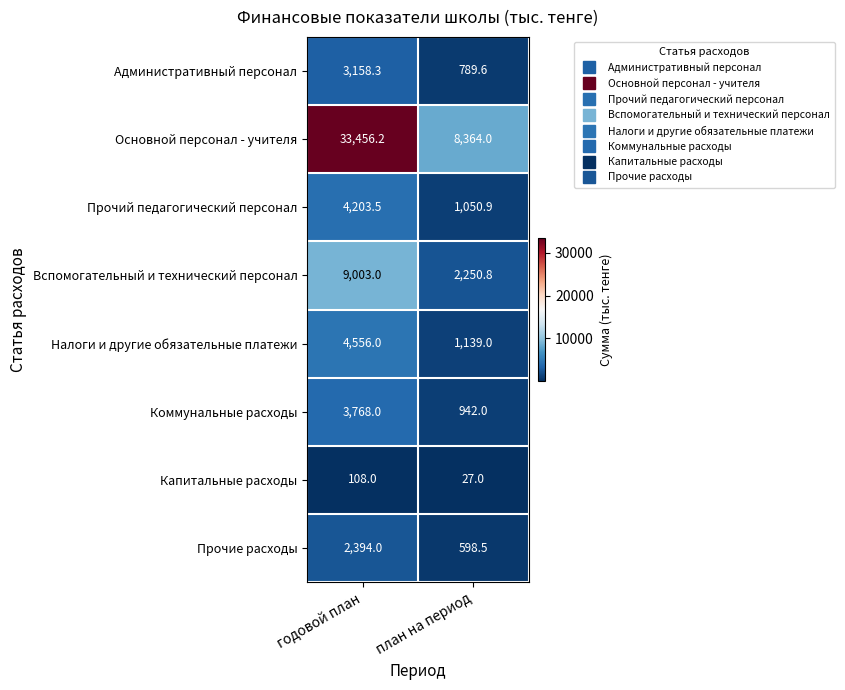

At which label does Прочий педагогический персонал first exceed 4203?

годовой план